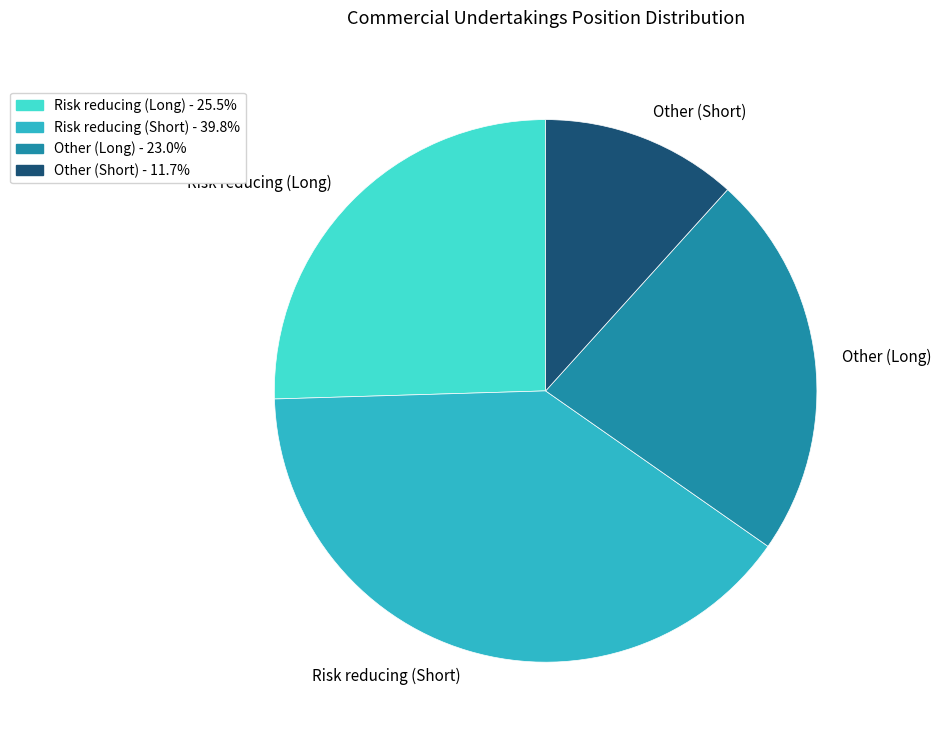

Is there any slice that represents more than half of the pie?

No